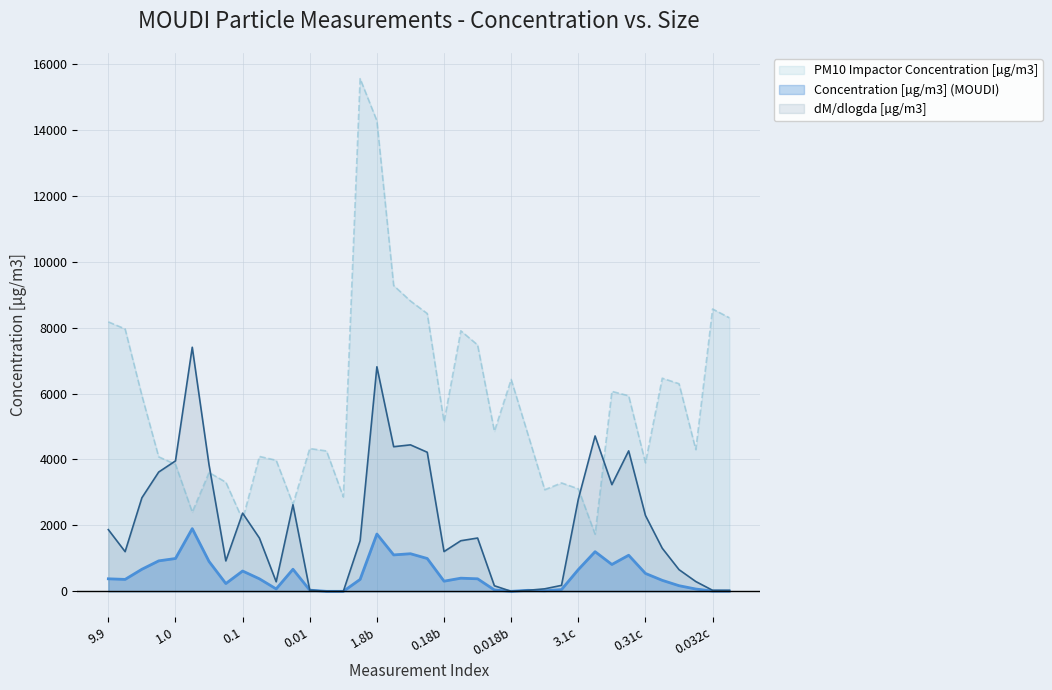

Rank the series by their maximum value, from lowest to highest.

Concentration [µg/m3] (MOUDI), dM/dlogda [µg/m3], PM10 Impactor Concentration [µg/m3]